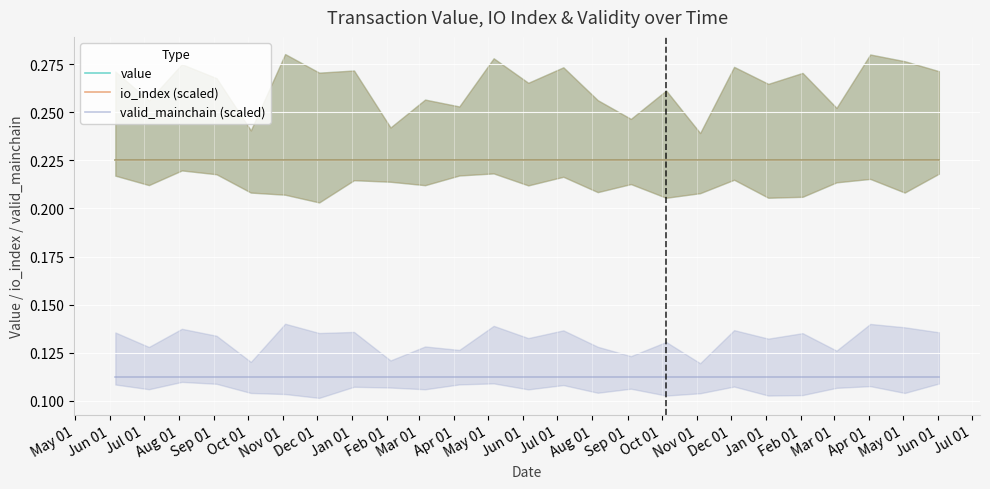

True or false: value and valid_mainchain (scaled) cross at least once.

False